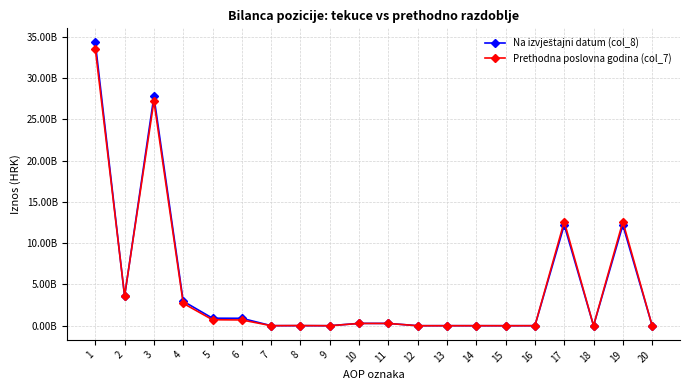

Is this an area chart (filled region under the line)?

No